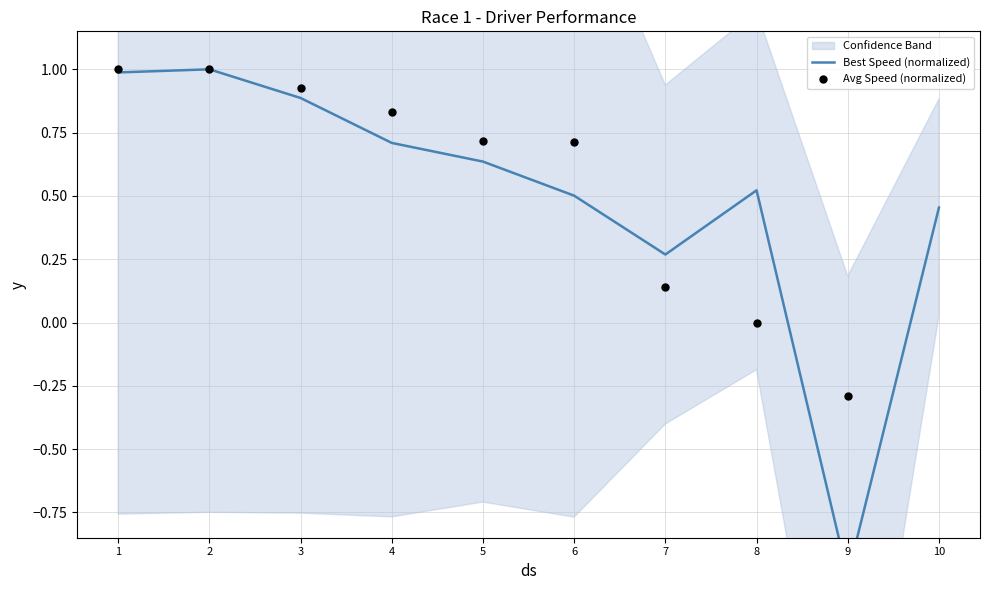

What is the total value across all series at 9?

-1.3